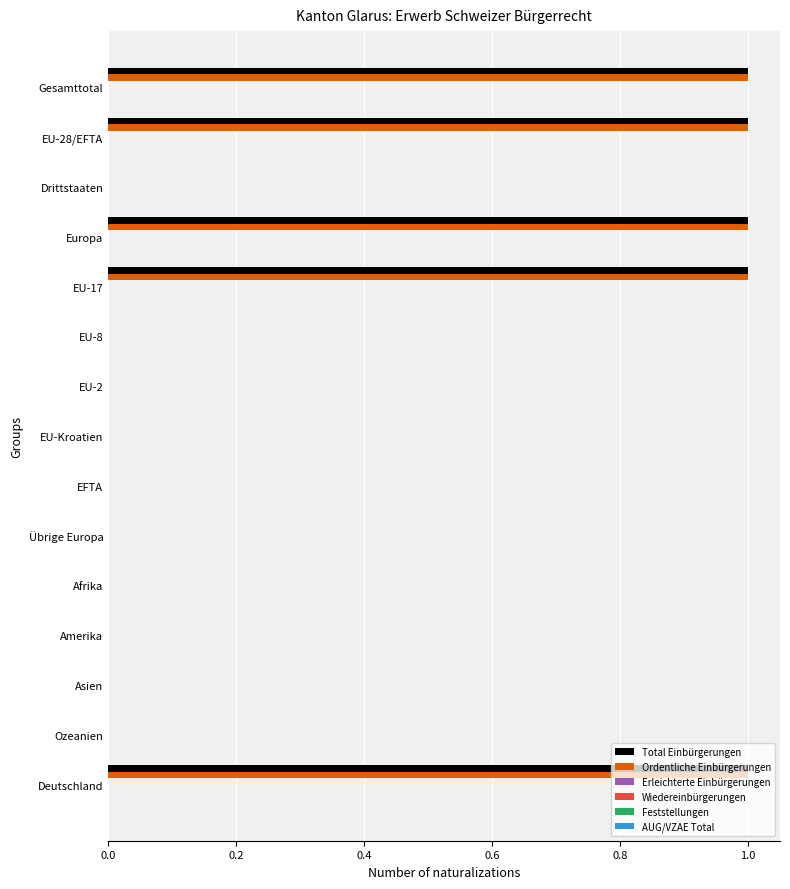

What is the sum of all Ordentliche Einbürgerungen values?

5